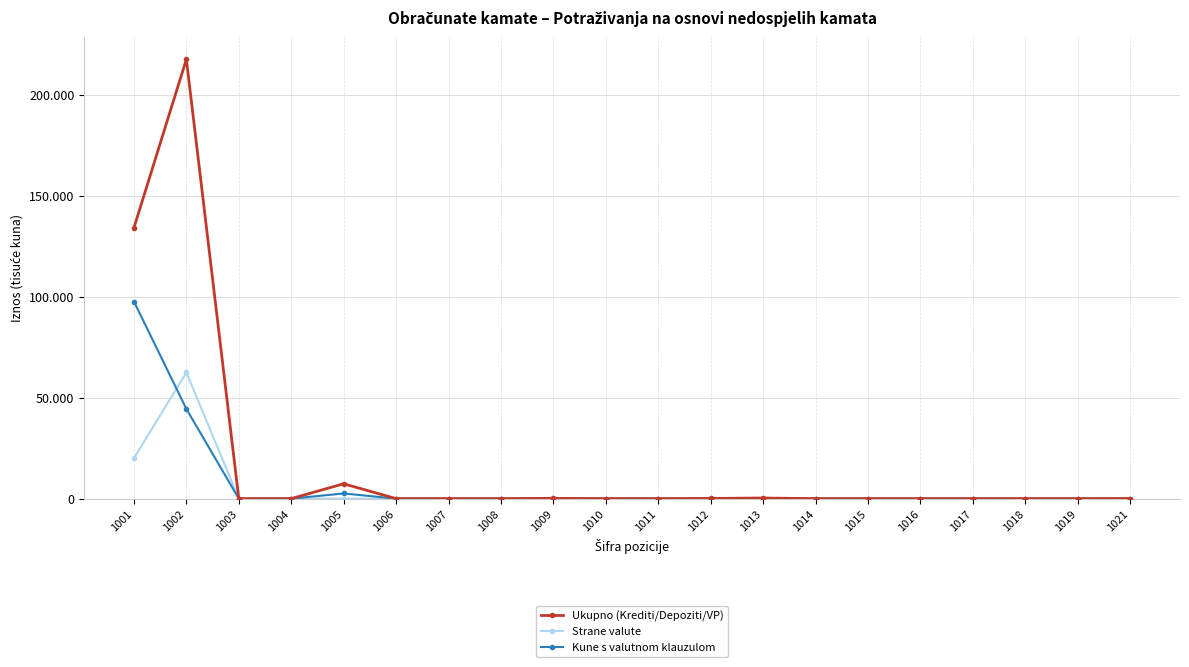

At how many categories does at least one series exceed 116299?

2